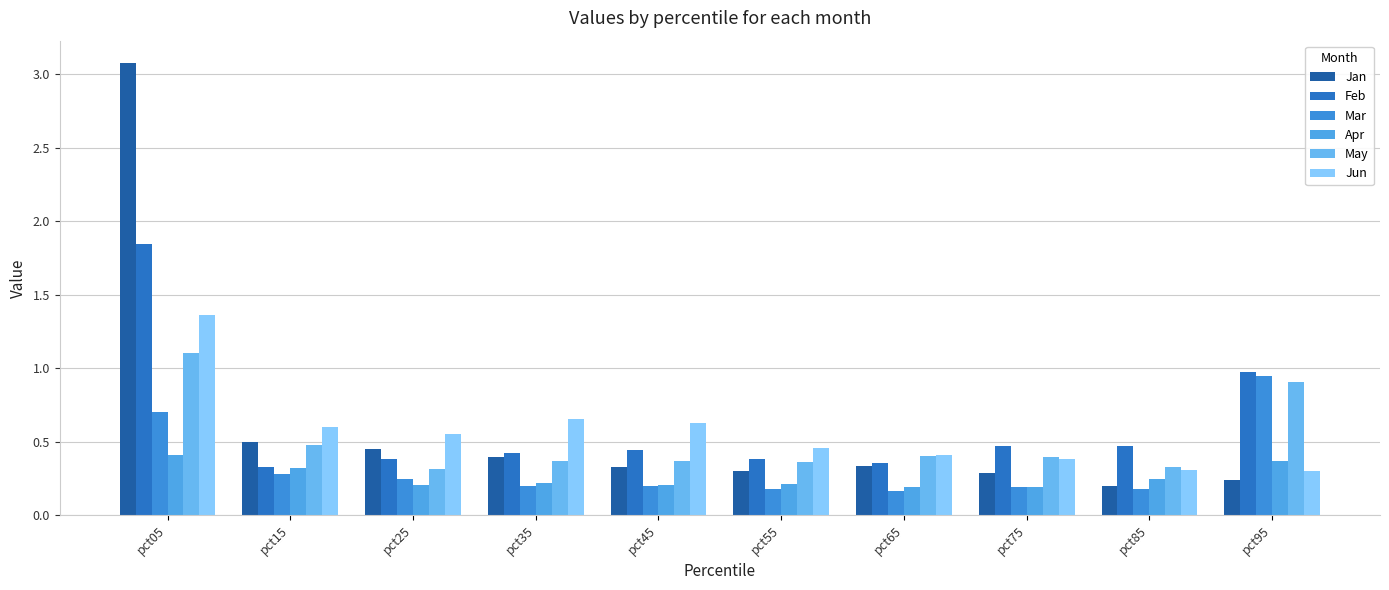

At which label is Feb closest to 1?

pct95